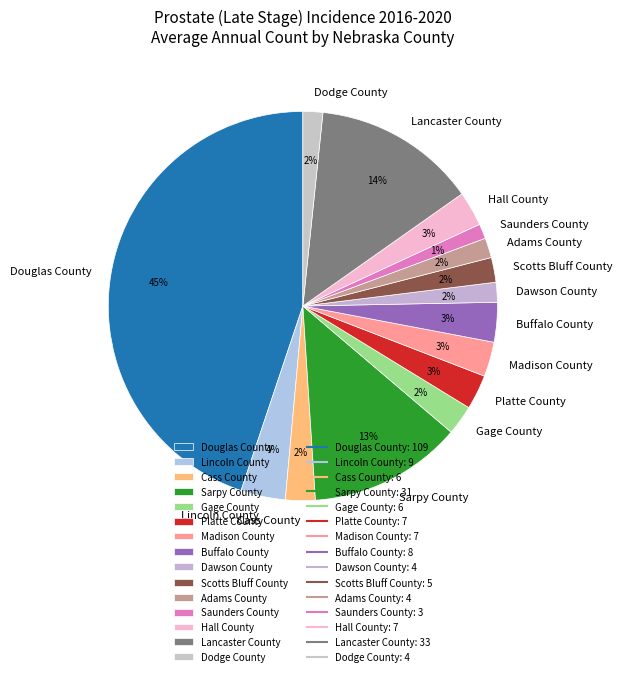

Does Cass County account for over 50% of the chart?

No